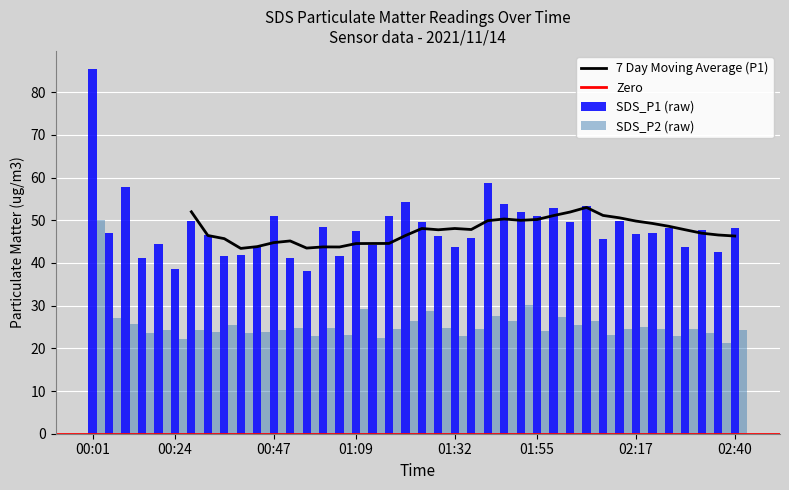

What is the minimum value for 7 Day Moving Average (P1)?

43.4